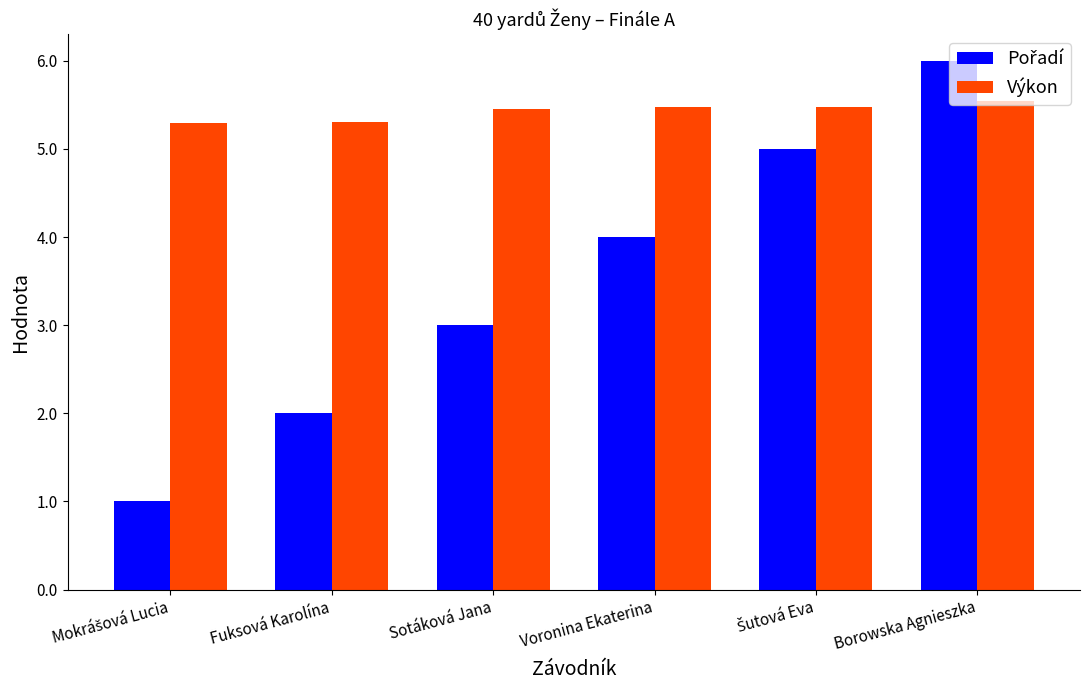

Is it true that Výkon equals 5.5 at Sotáková Jana?

True